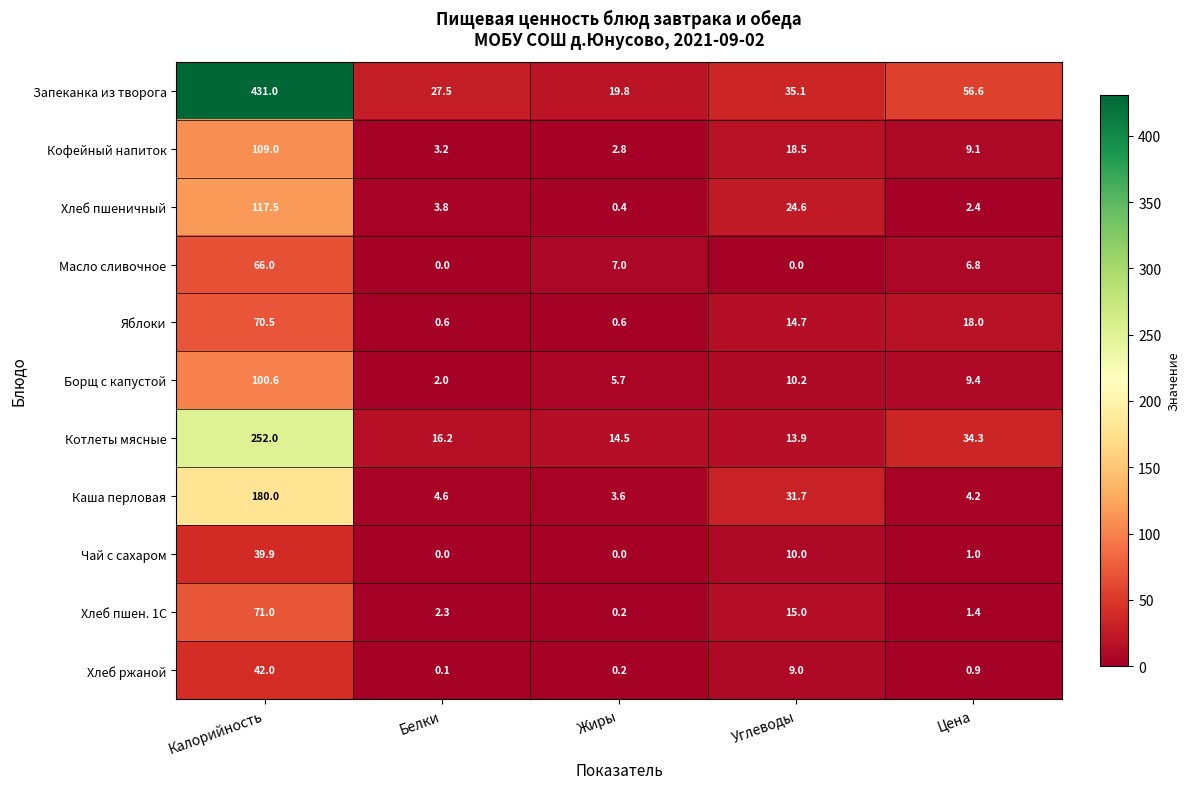

Which series has the largest total across all categories?

Запеканка из творога